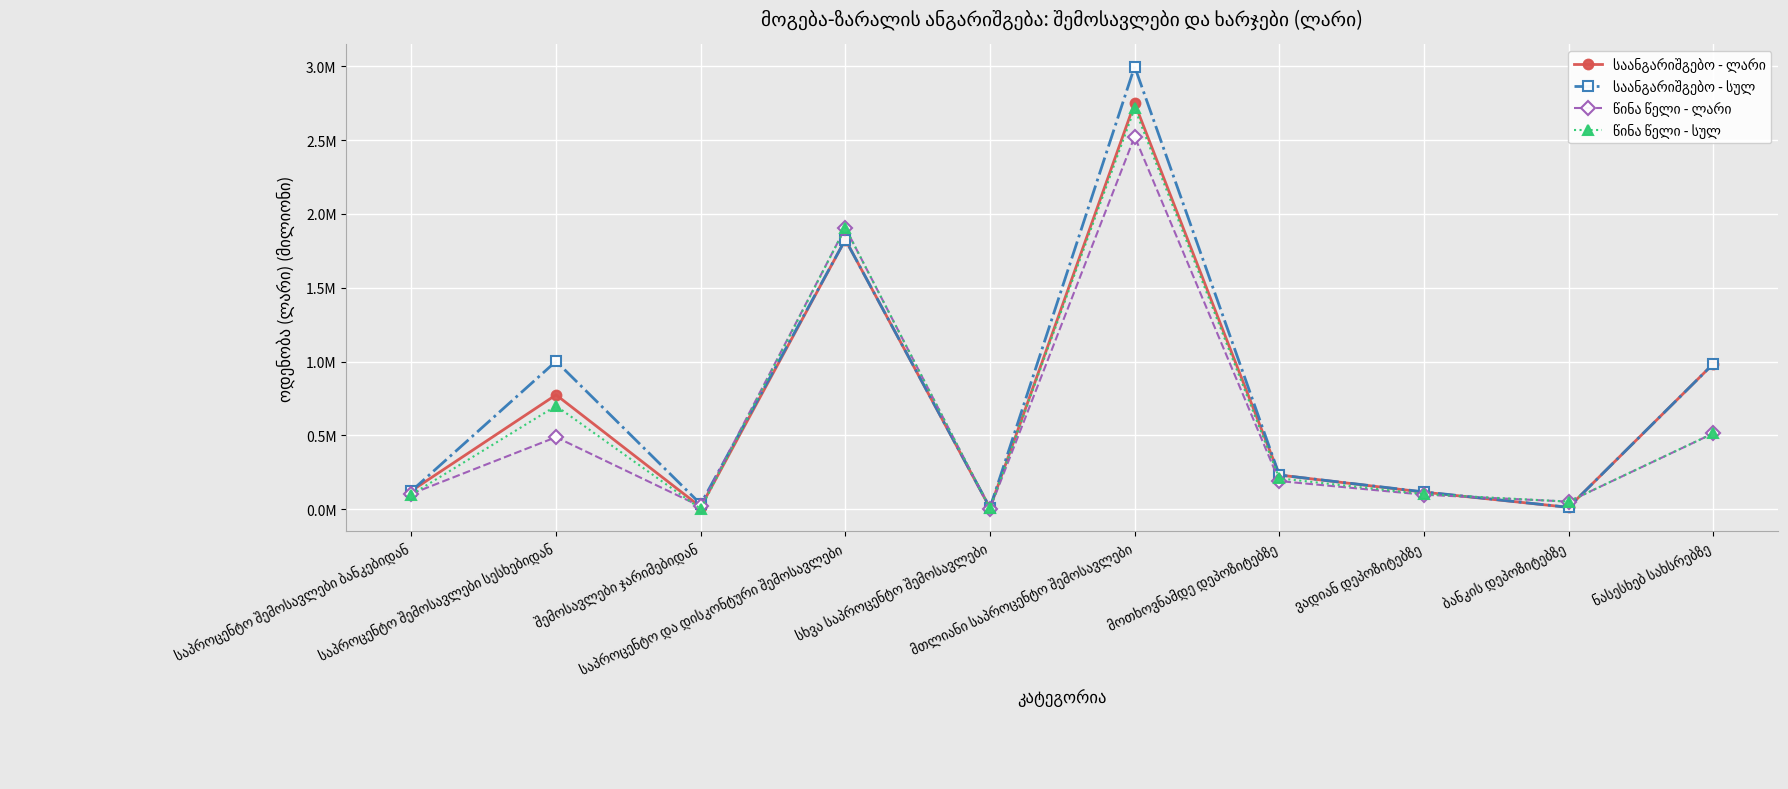

At which category is the sum across all series the highest?

მთლიანი საპროცენტო შემოსავლები